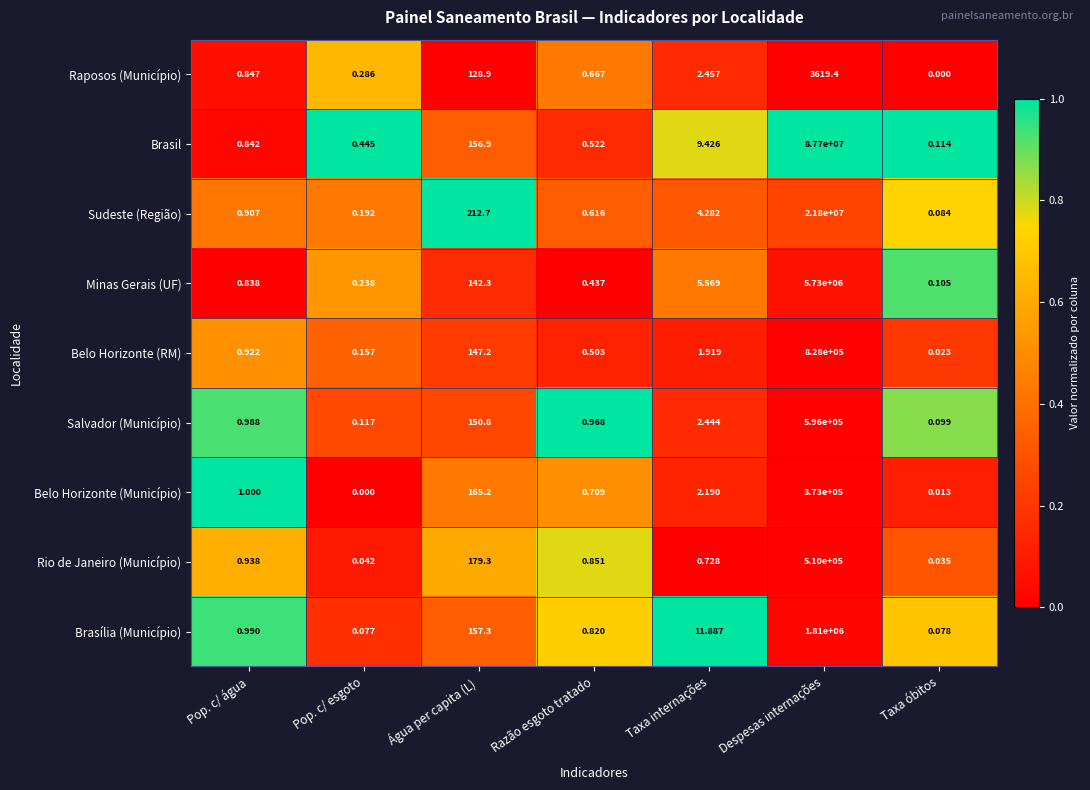

Which series changed the most between Pop. c/ água and Água per capita (L)?

Sudeste (Região)